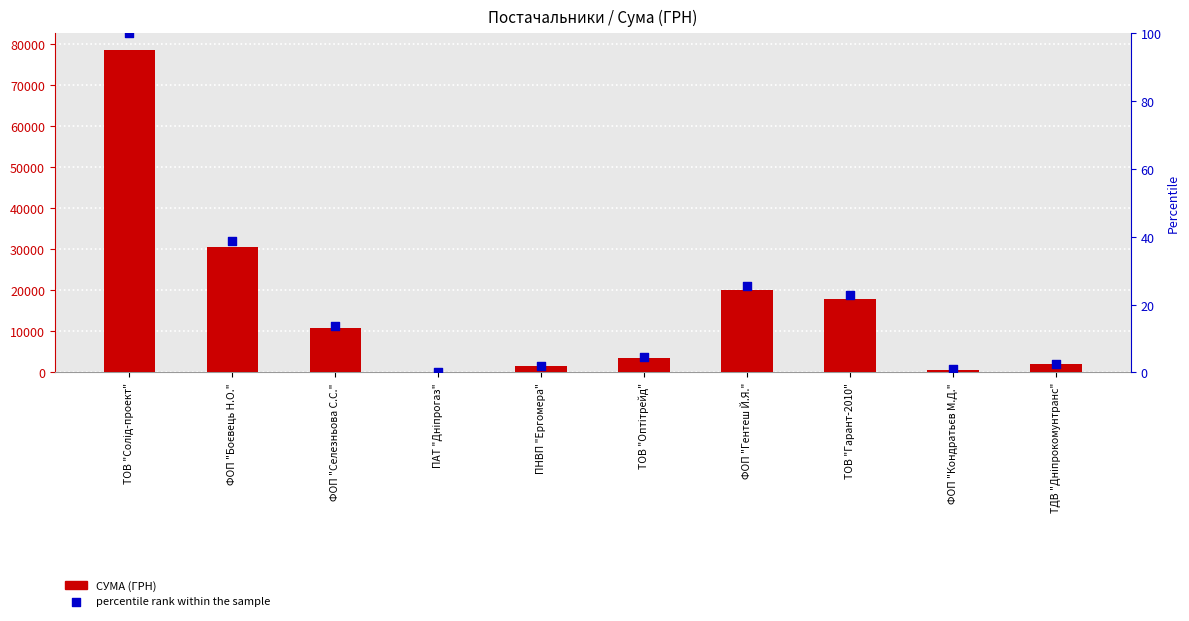

At how many categories does at least one series exceed 52847?

1